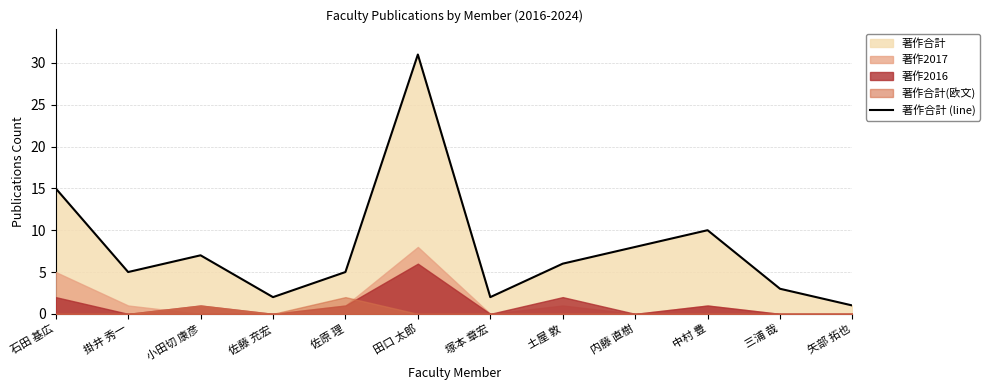

Is it true that the value at 中村 豊 is 10?

True